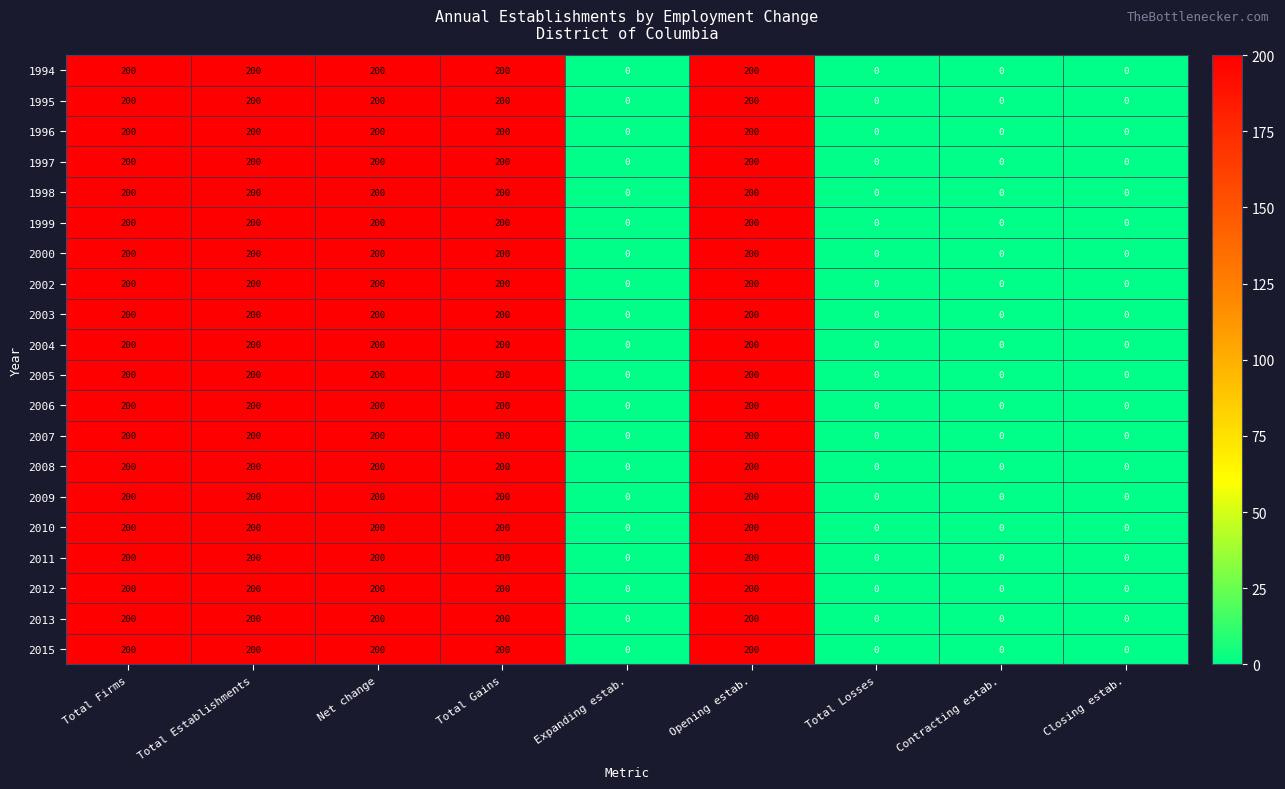

Is the value of 2004 at Net change greater than the value of 1994 at Expanding estab.?

Yes